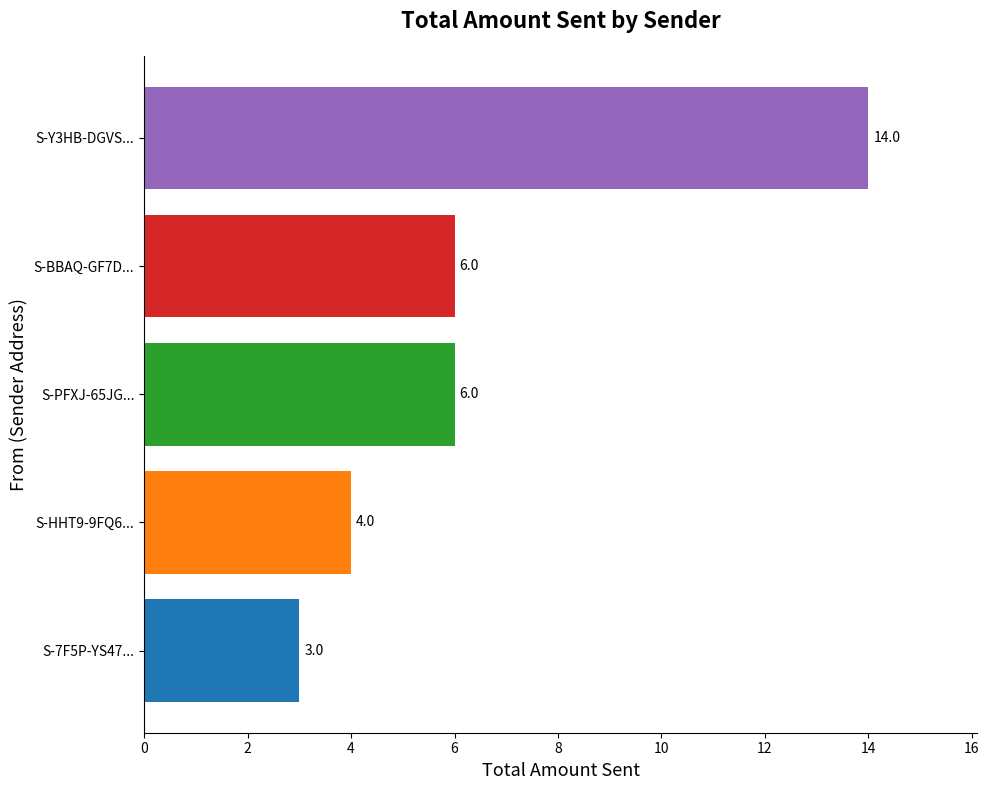

What is the sum of all values?

33